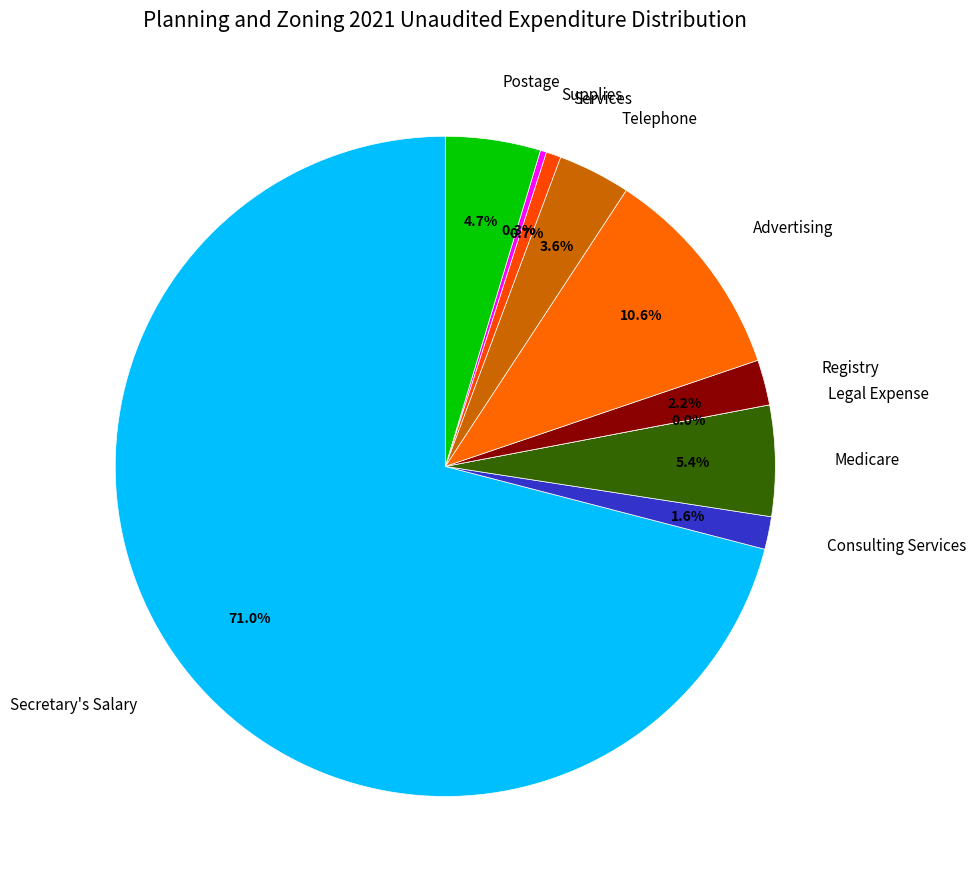

To the nearest percent, what portion does Registry represent?

2%